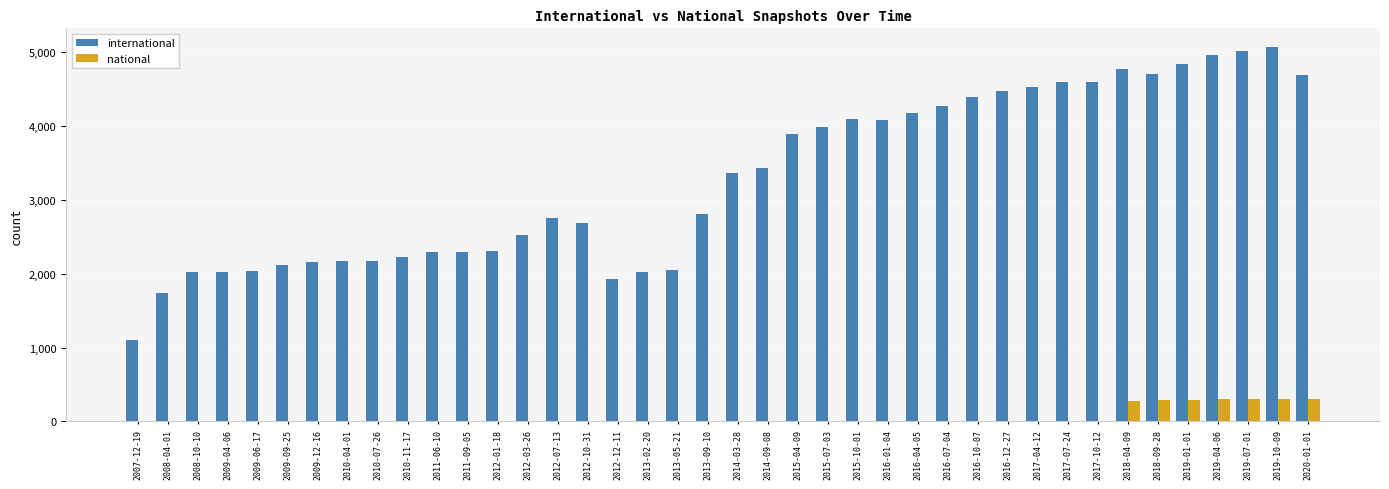

Between 2009-12-16 and 2017-10-12, which series saw the biggest shift?

international